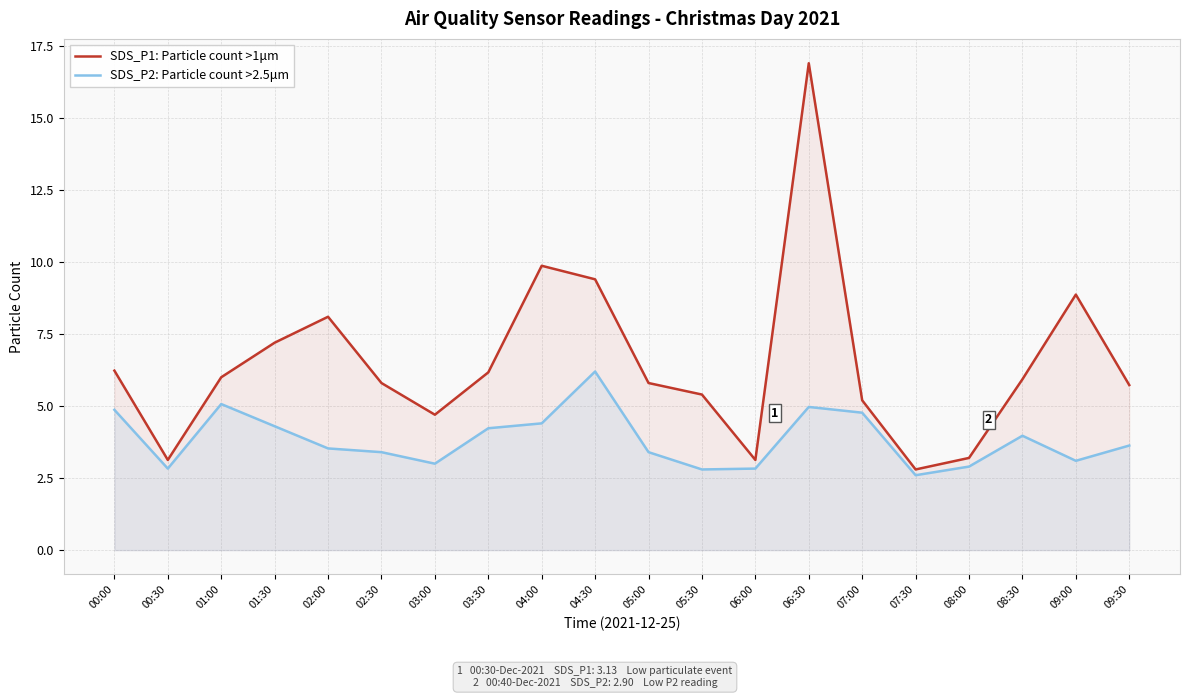

What are all the series names shown in the legend?

SDS_P1: Particle count >1μm, SDS_P2: Particle count >2.5μm